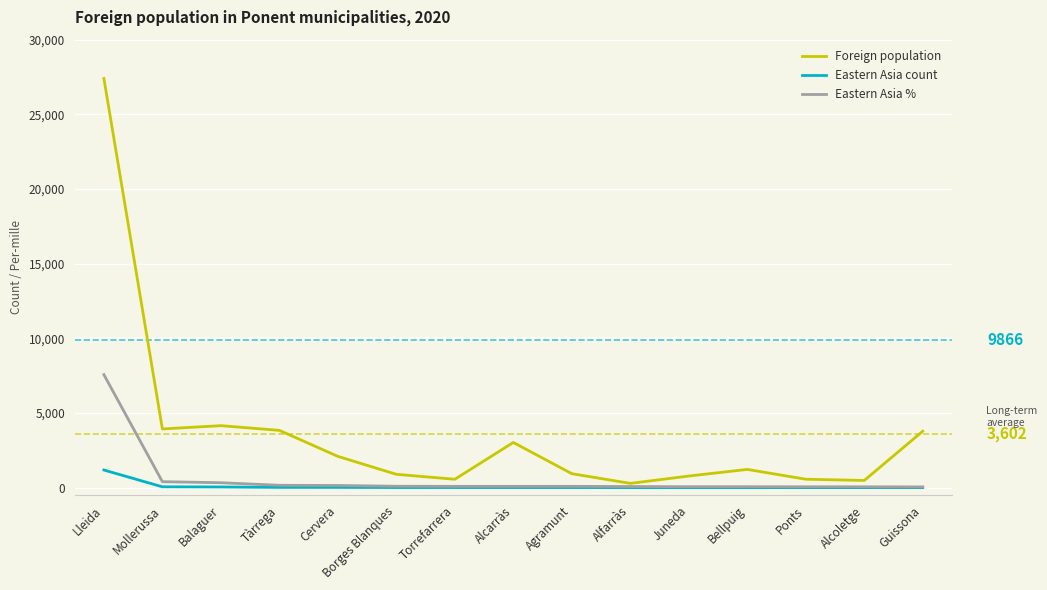

What is the difference between the maximum and minimum values in the Eastern Asia % series?

7515